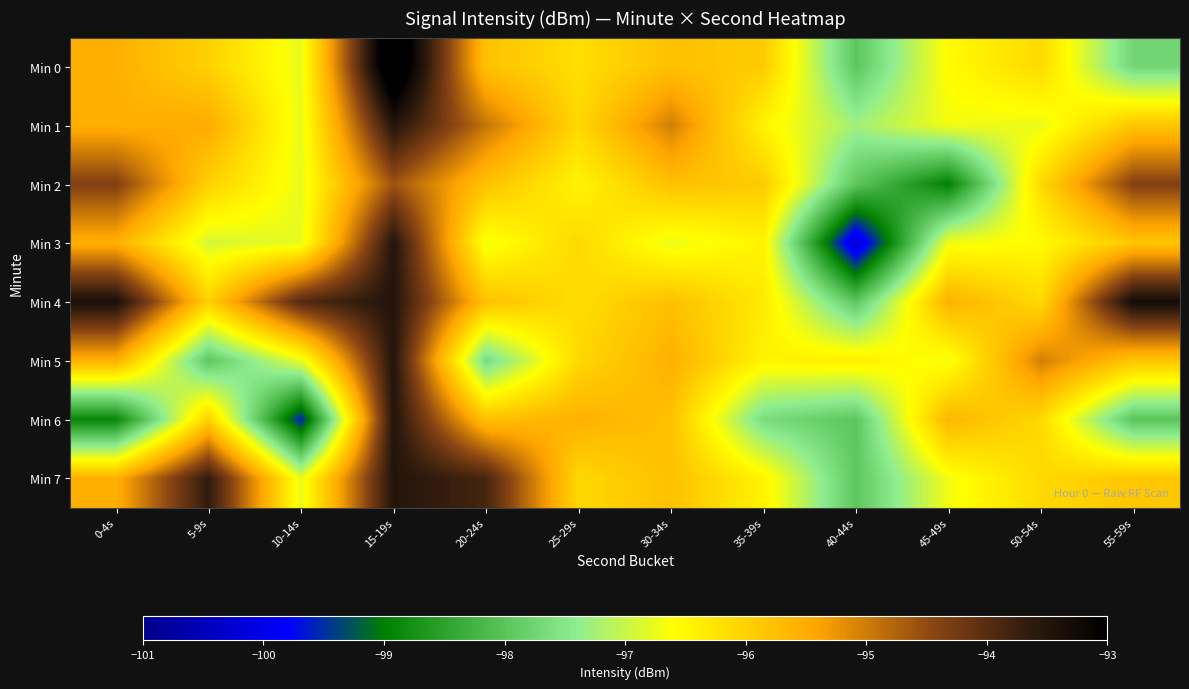

Between 0-4s and 20-24s, which is larger?

0-4s